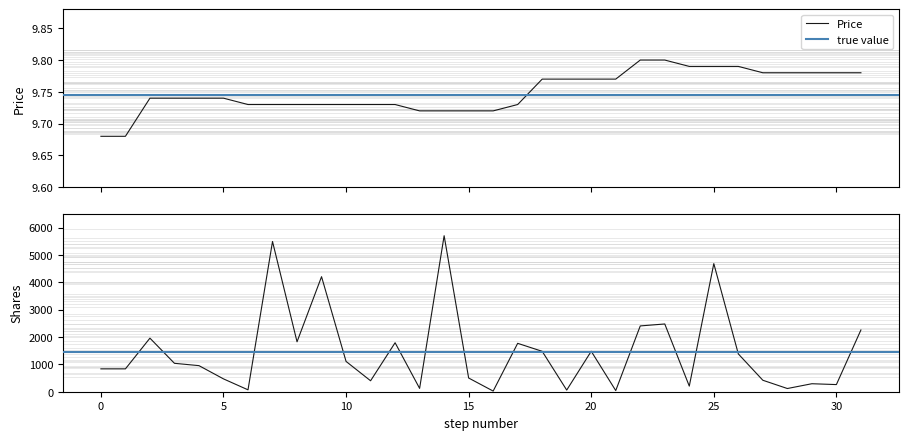

True or false: Shares has a value of 55.8 at 24.

False